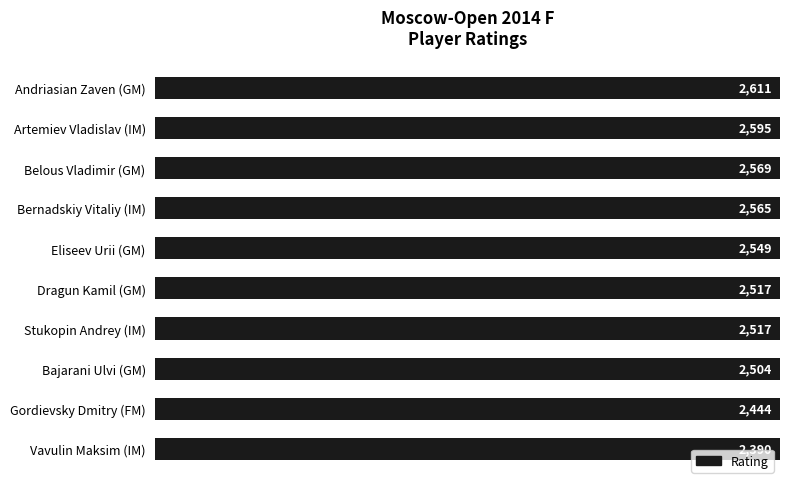

Count the number of categories in the chart.

10